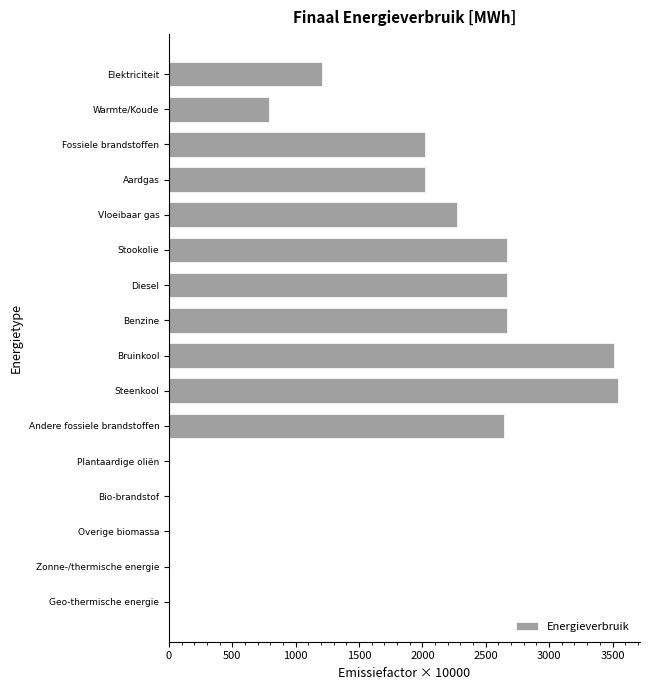

What value does the data have at Diesel?

2670.0